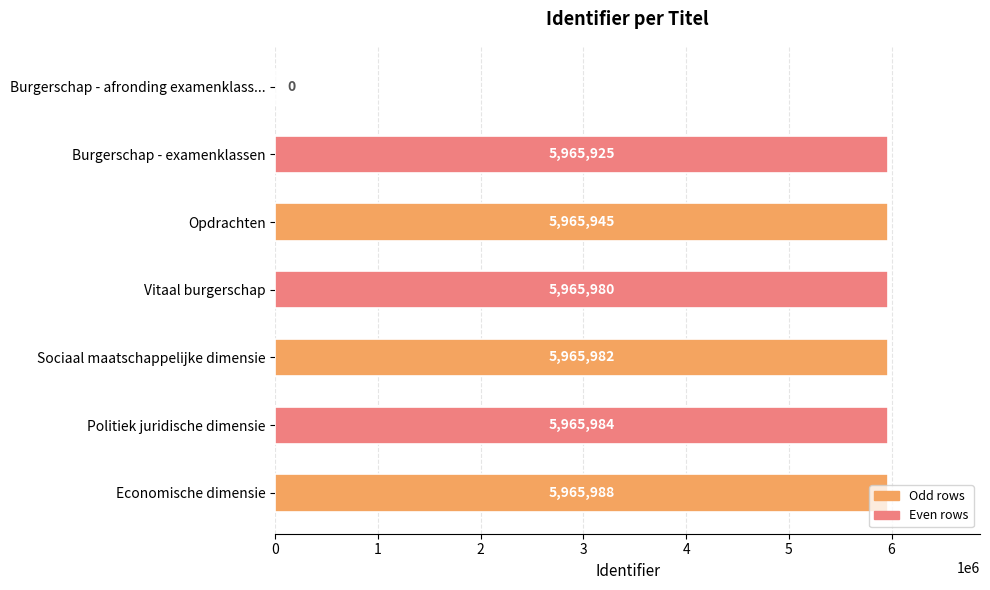

Which has a higher value, Sociaal maatschappelijke dimensie or Opdrachten?

Sociaal maatschappelijke dimensie